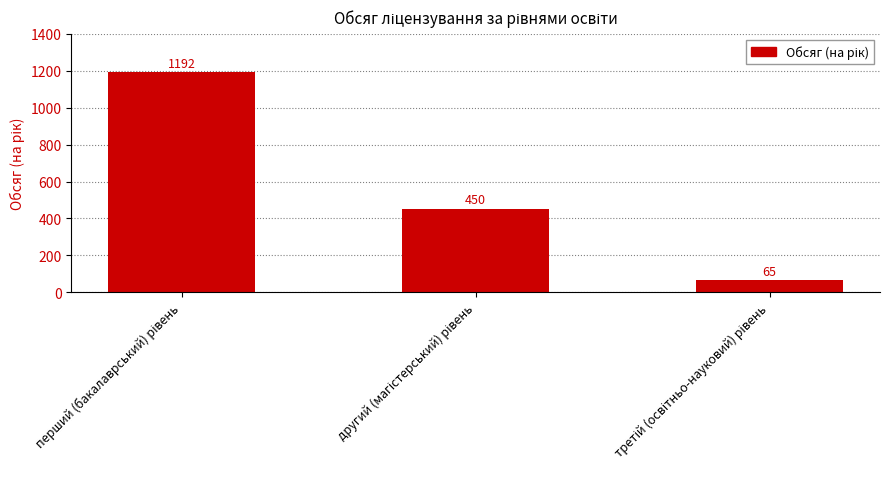

How many values are between 65 and 1192?

3